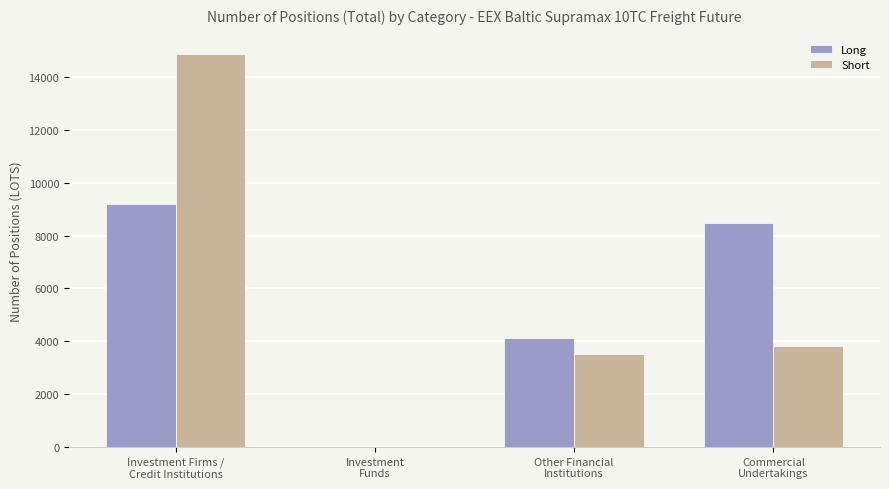

What is the sum of all Long values?

21782.2